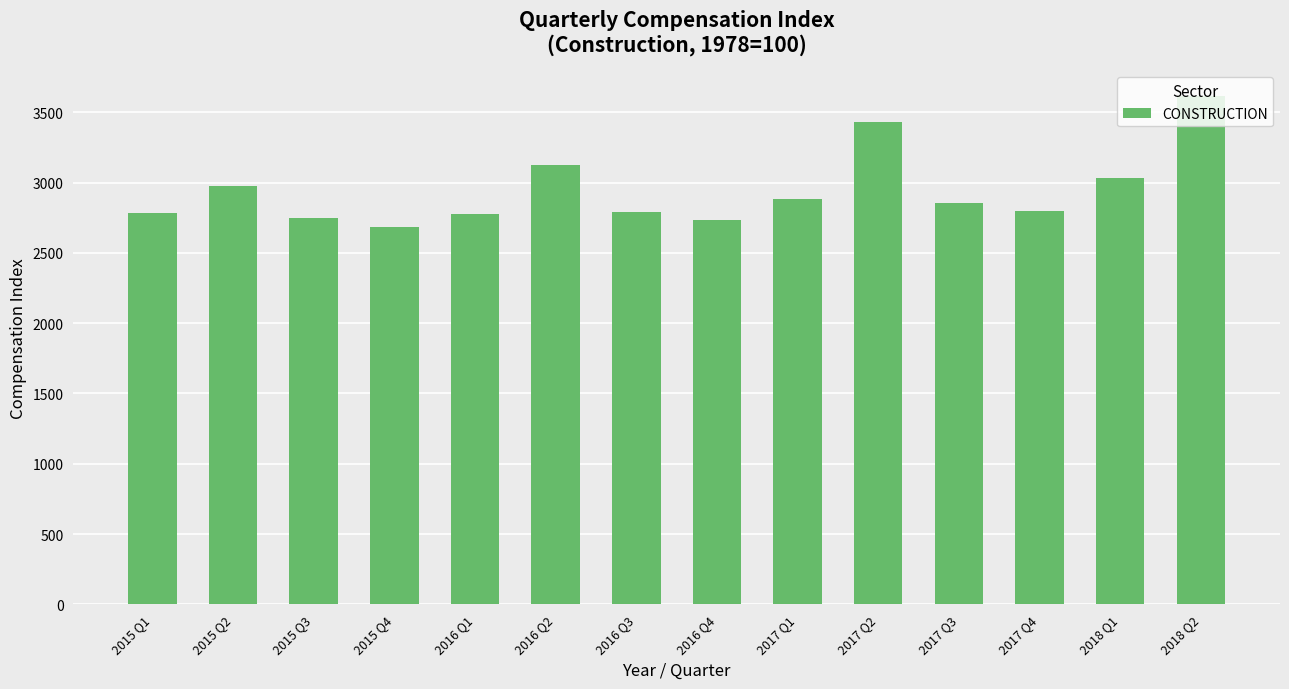

What is the value of the 7th bar from the left?

2788.9